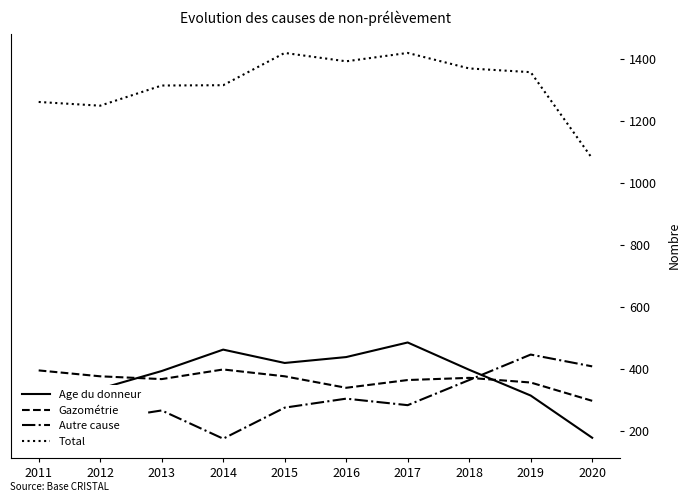

Where does the Autre cause series first go above 283?

2016